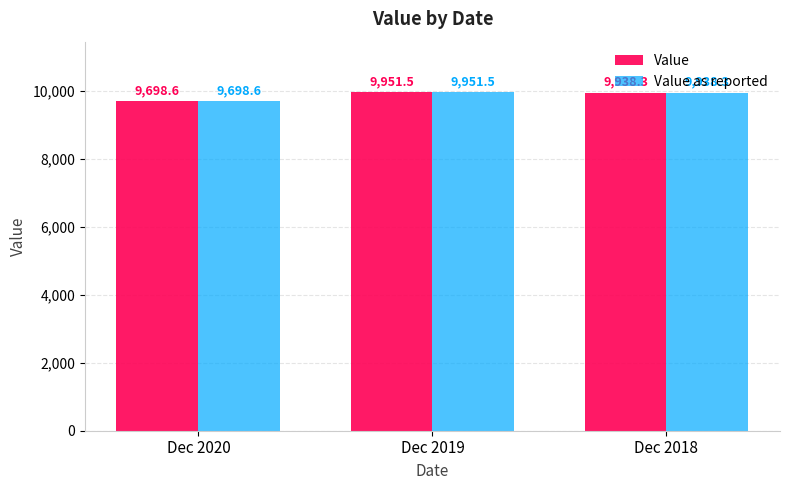

What is the difference between the Value as reported values at Dec 2019 and Dec 2020?

252.9